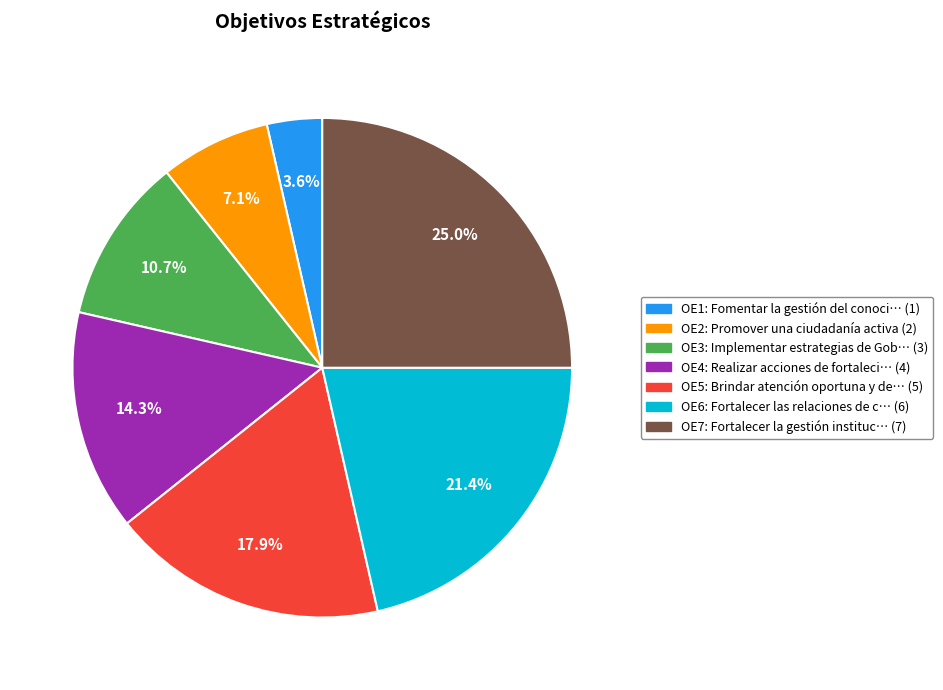

Is there a majority slice in this chart?

No